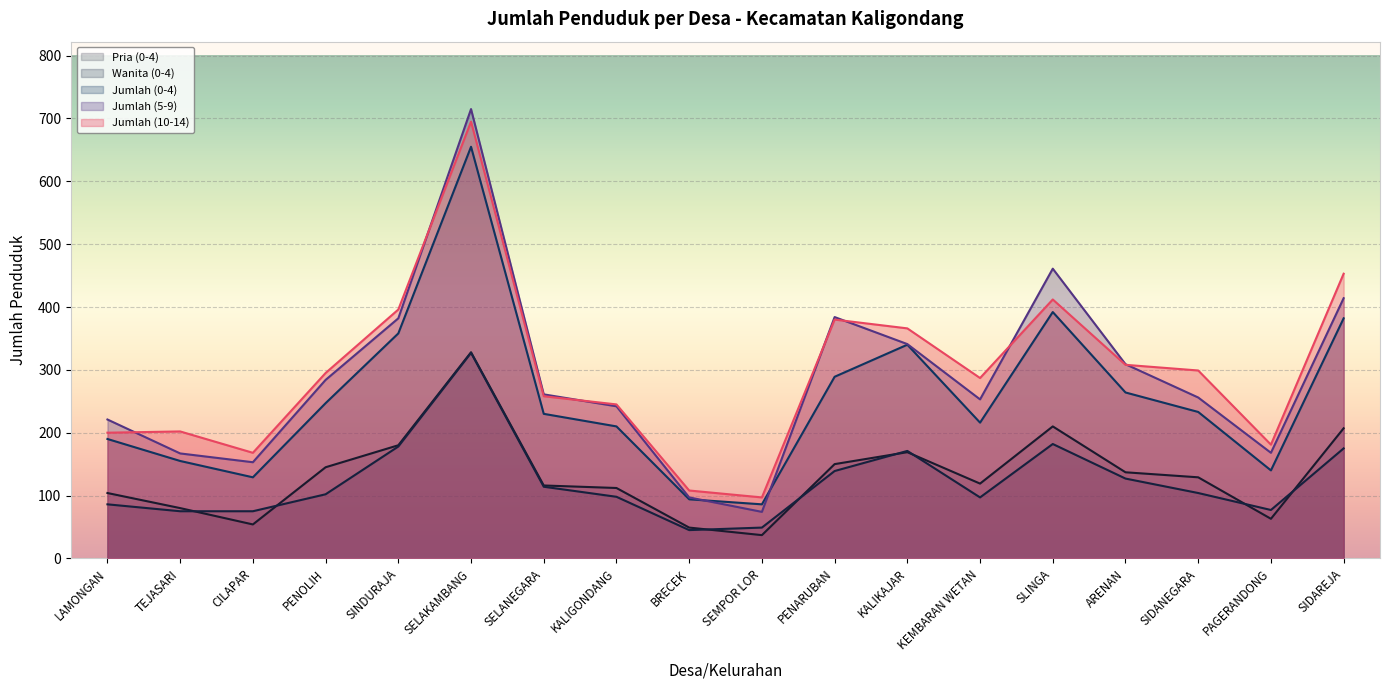

What value does the Jumlah (5-9) series have at LAMONGAN, to the nearest 10?

220